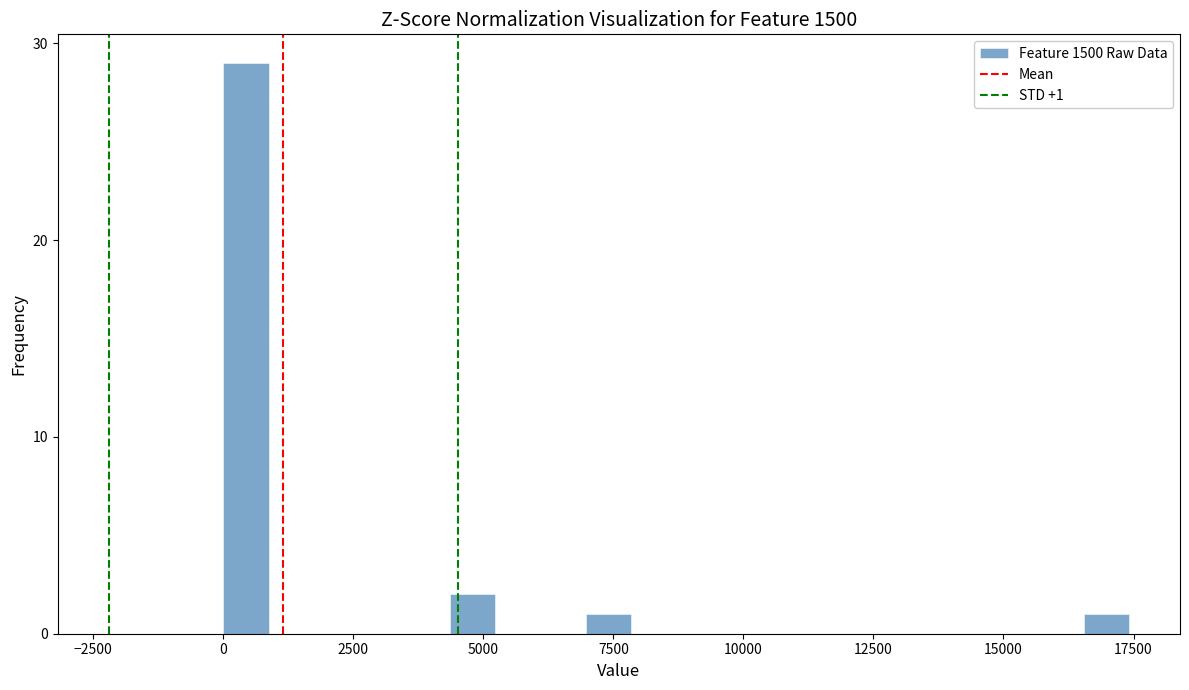

Read against the x-axis, roughly where is the centre of the tallest bar?

500